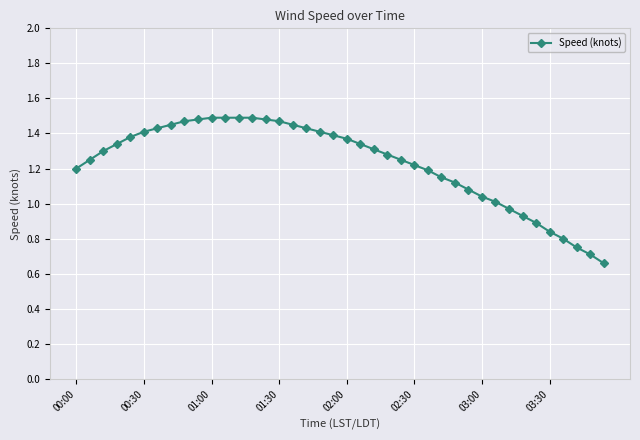

What is the sum of all values?

49.2